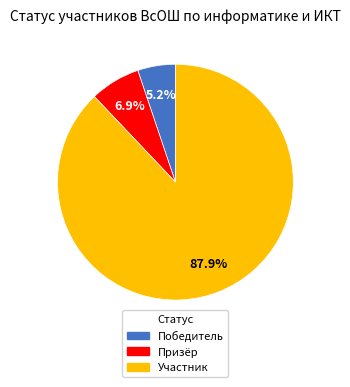

How much of the chart is everything except Участник?

12.1%